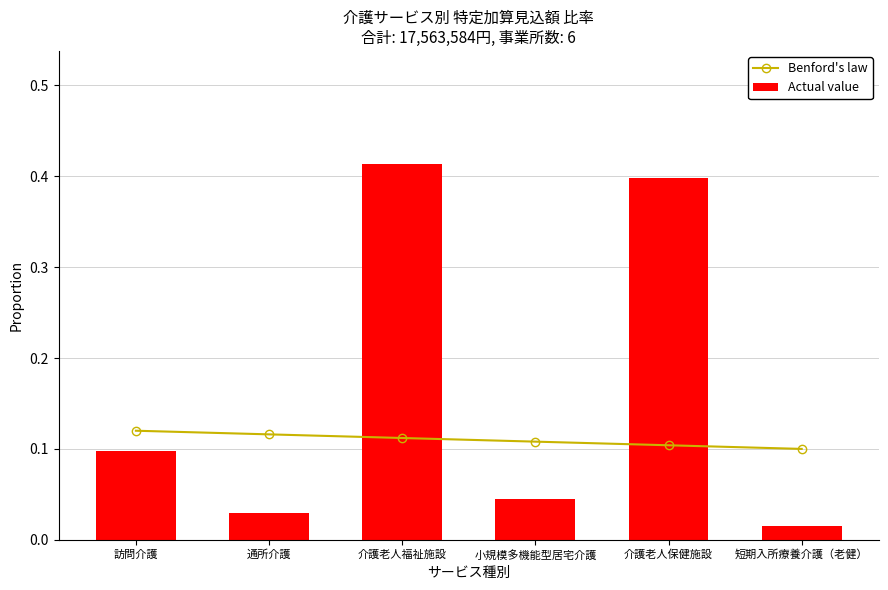

Are the bars horizontal?

No